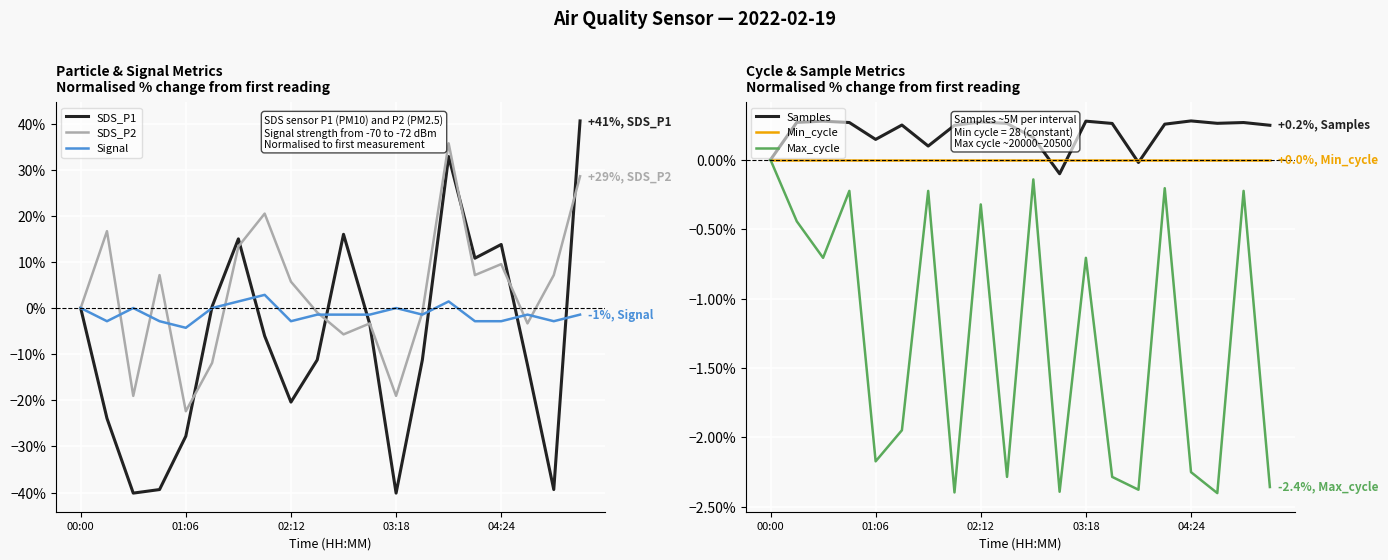

How many times do SDS_P2 and Min_cycle cross each other?

8